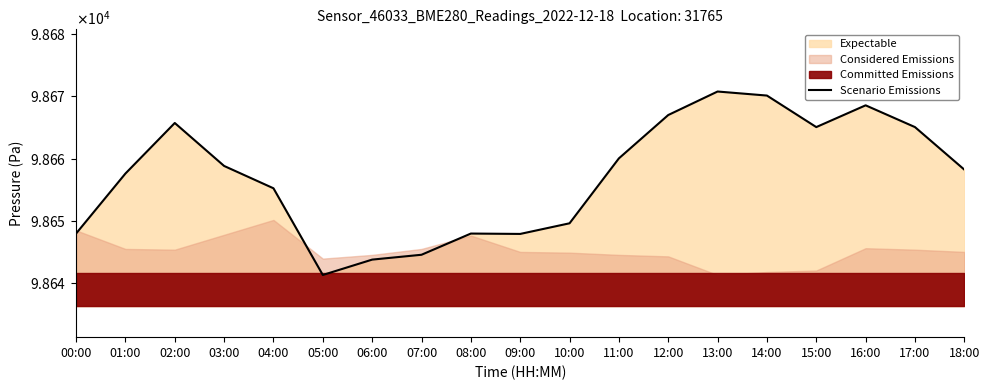

What is the approximate value at 06:00?

98643.8